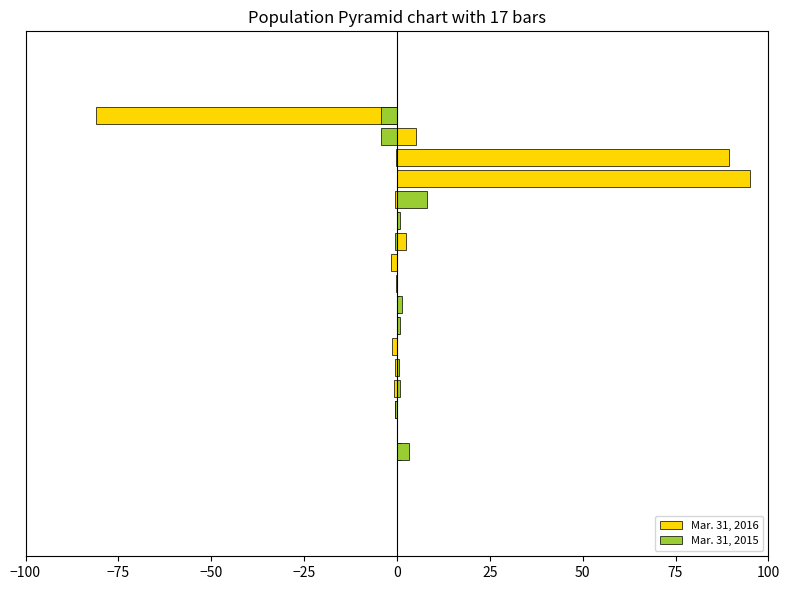

How many groups of bars are there?

17